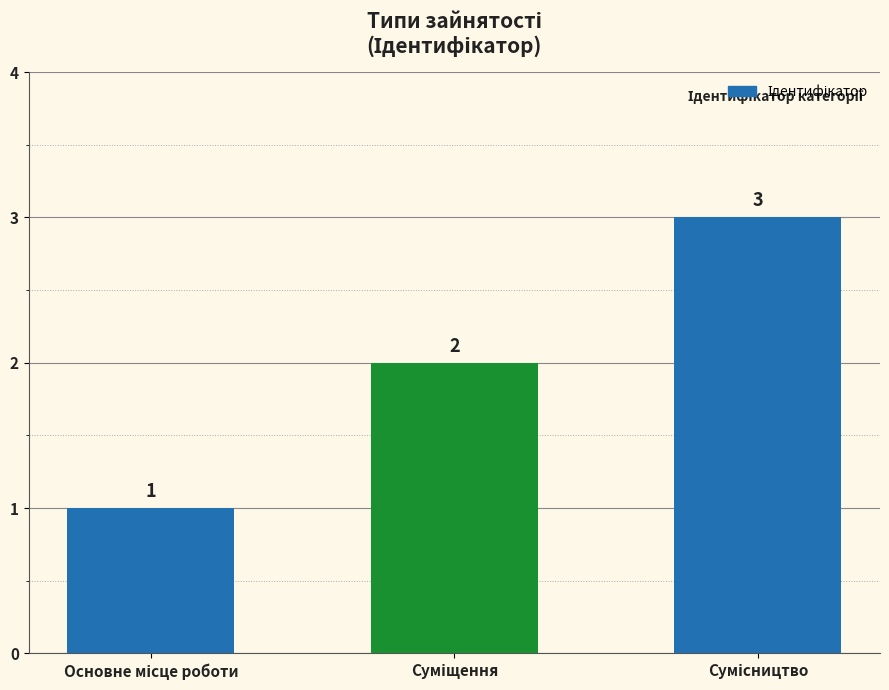

How many values are between 1 and 3?

3